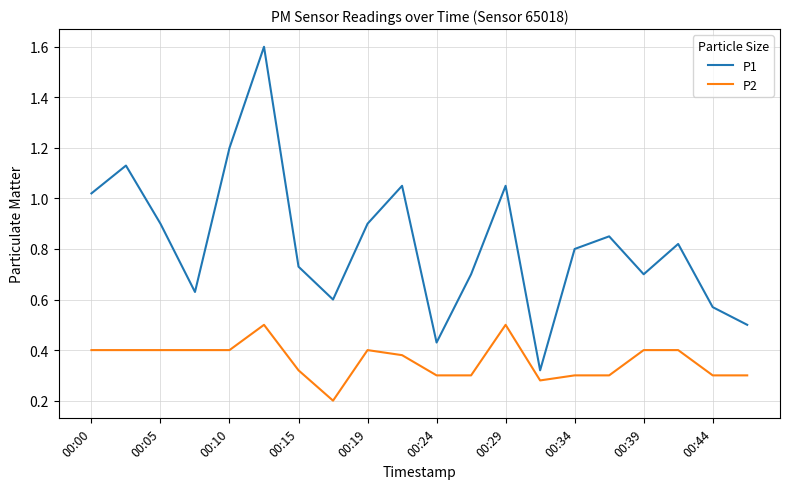

Which series has the widest spread of values?

P1